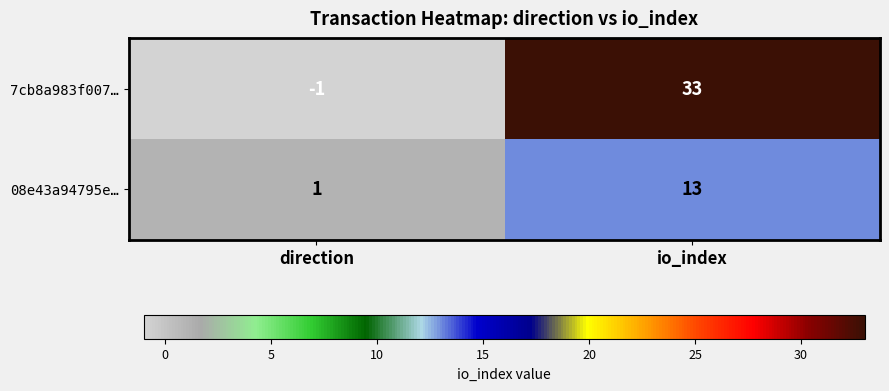

Where is 08e43a94795e… nearest to the value 7?

direction